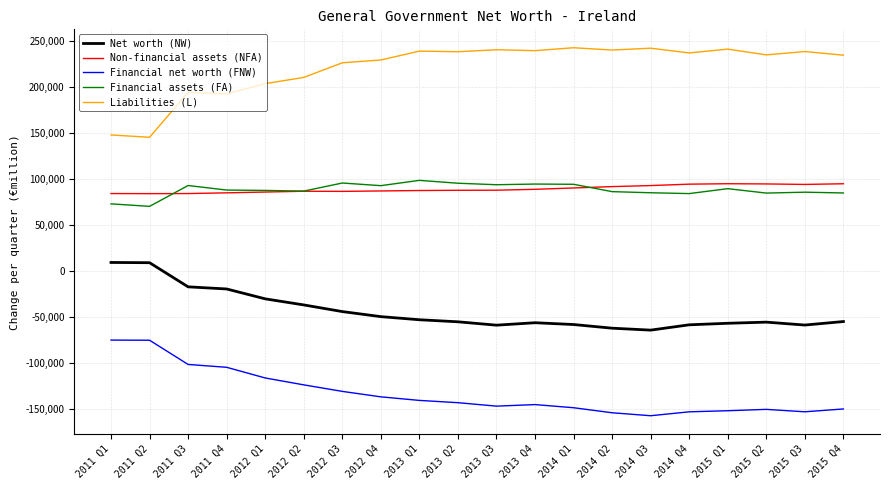

List the series in order of their peak value, lowest first.

Financial net worth (FNW), Net worth (NW), Non-financial assets (NFA), Financial assets (FA), Liabilities (L)